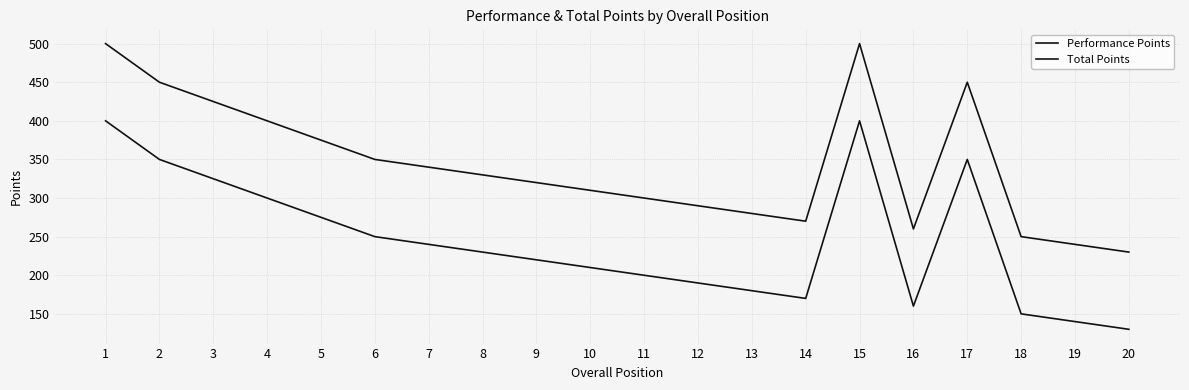

What is the value of the Performance Points point at the 16th from the left?

160